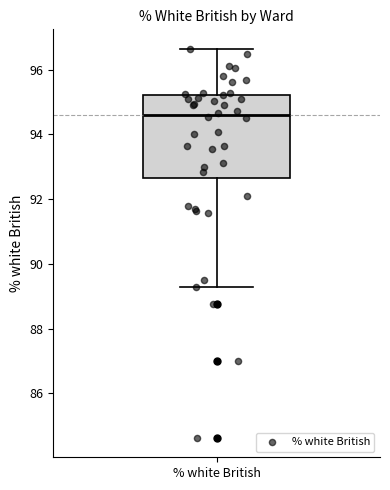

Transcribe this box plot: give where the median line is, the range the box spans, and where the two whiskers end, as read against the y-axis. The values are not printed on the chart, so give them approximately, as read against the axis.

median 94.6, box 92.6 to 95.2, whiskers 89.2 to 96.6